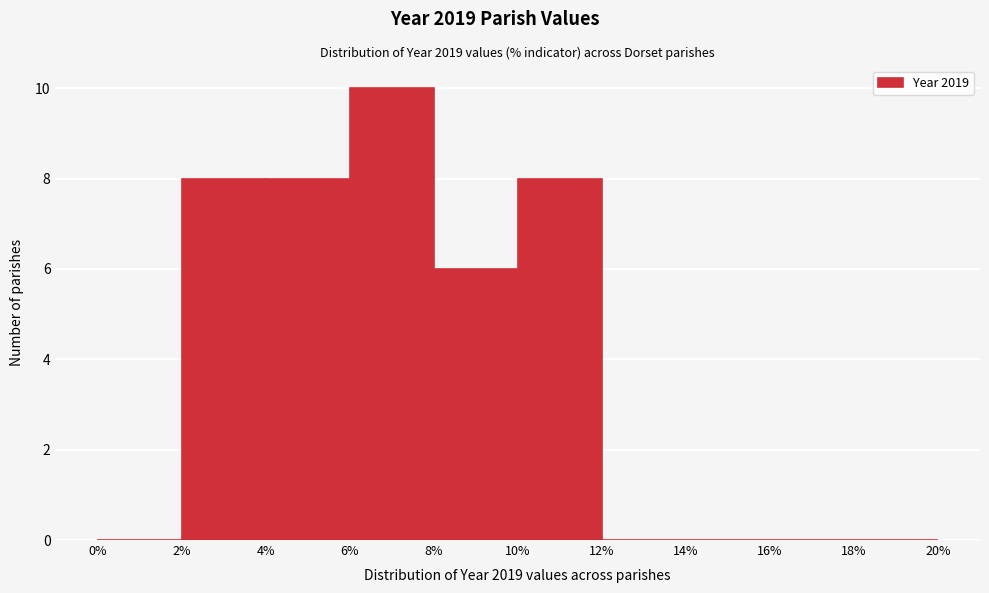

Reading left to right, transcribe this chart: for each bar, give the range it covers on the x-axis and its height. The values are not printed on the chart, so give them approximately, as read against the axis.

0% to 2%: 0
2% to 4%: 8
4% to 6%: 8
6% to 8%: 10
8% to 10%: 6
10% to 12%: 8
12% to 14%: 0
14% to 16%: 0
16% to 18%: 0
18% to 20%: 0